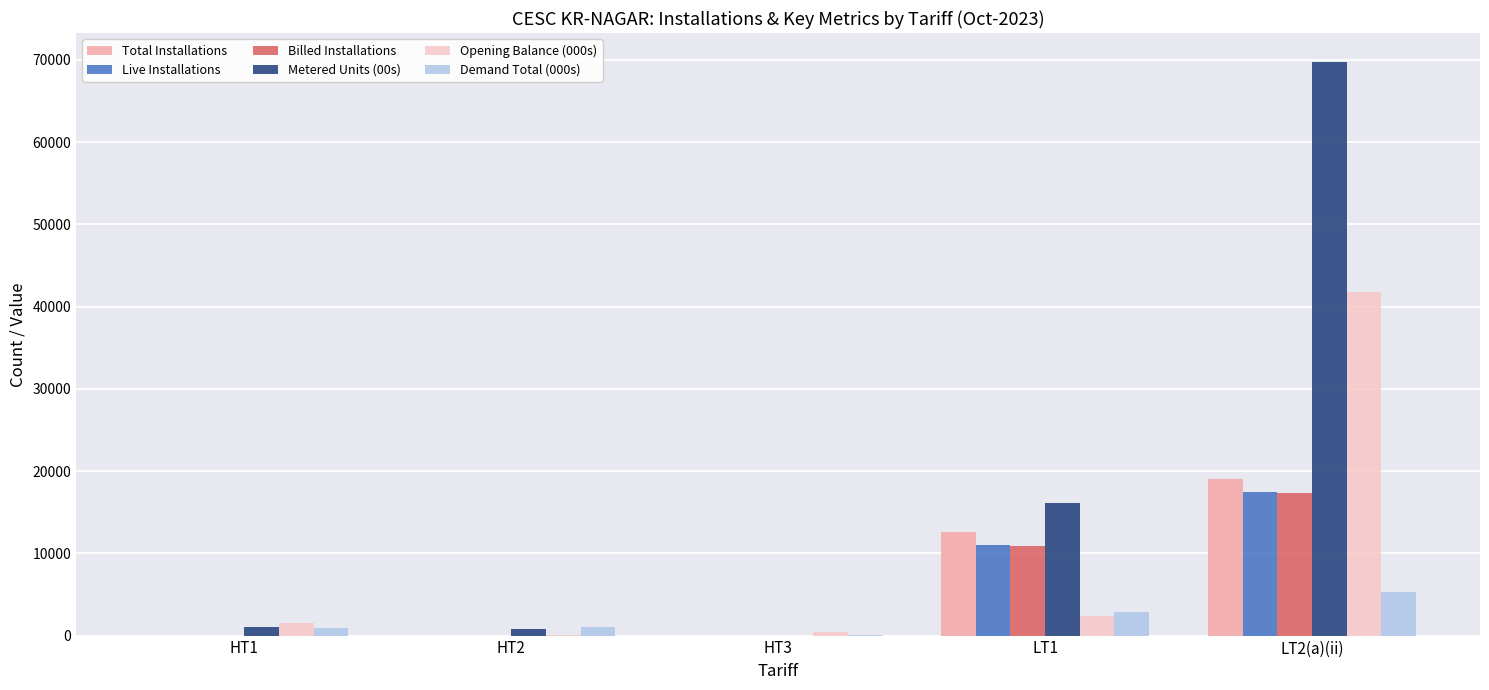

At which label is Live Installations closest to 8705?

LT1